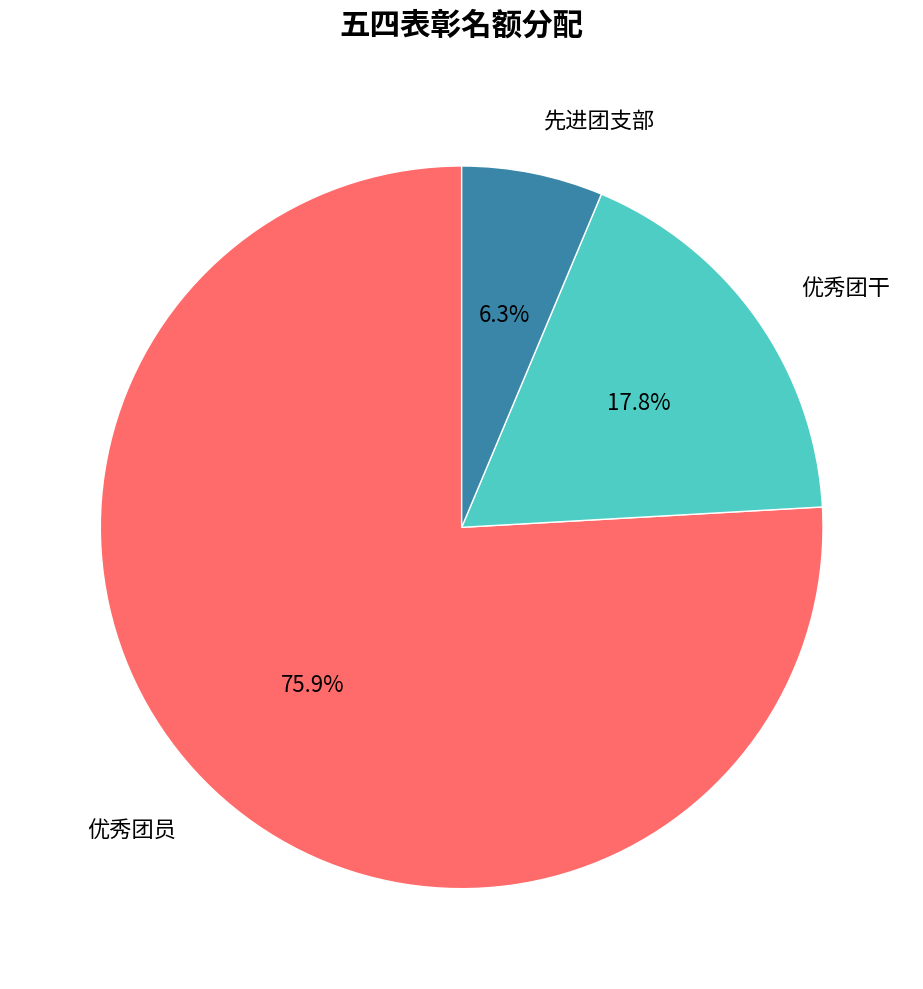

Is there any slice that represents more than half of the pie?

Yes